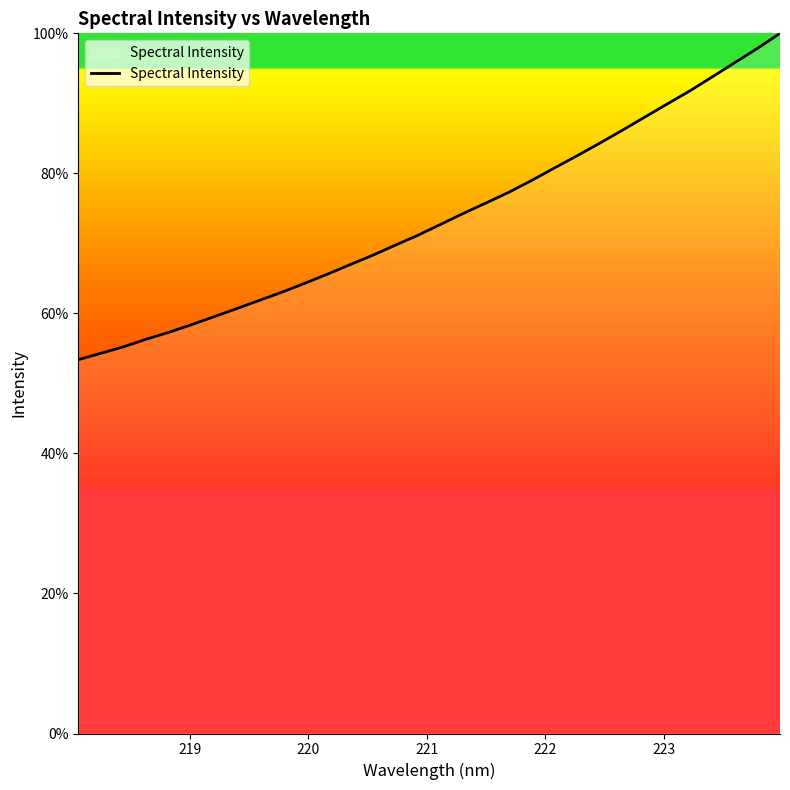

What is the minimum value shown in the chart?

53.4